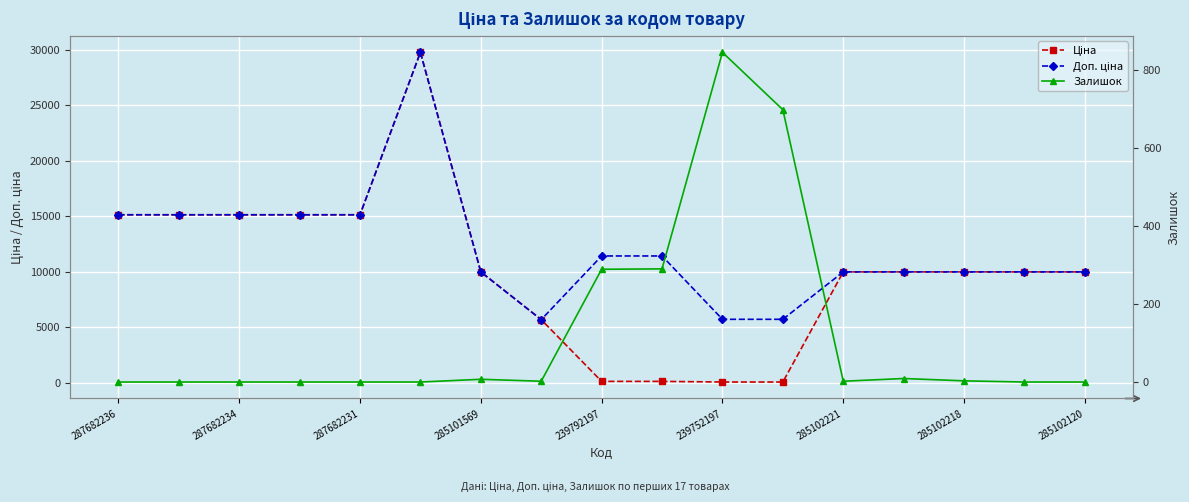

True or false: Доп. ціна and Ціна cross at least once.

False